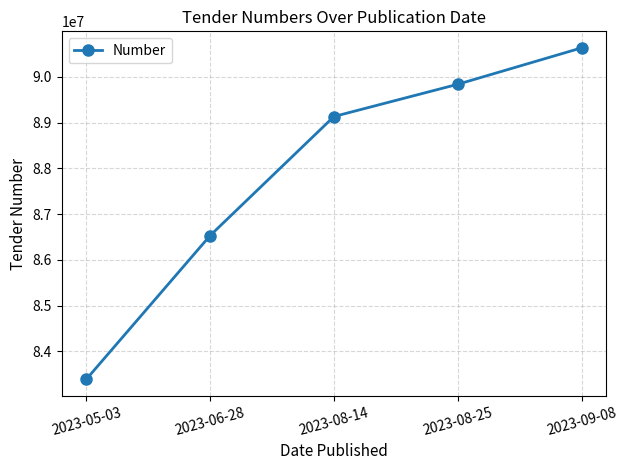

Which category has the highest value across all series?

2023-09-08